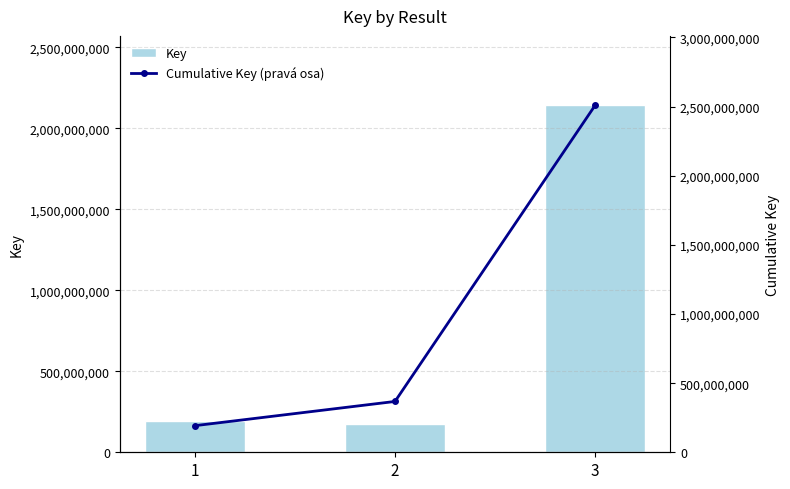

What is the spread (max minus min) of values at 2?

192390210